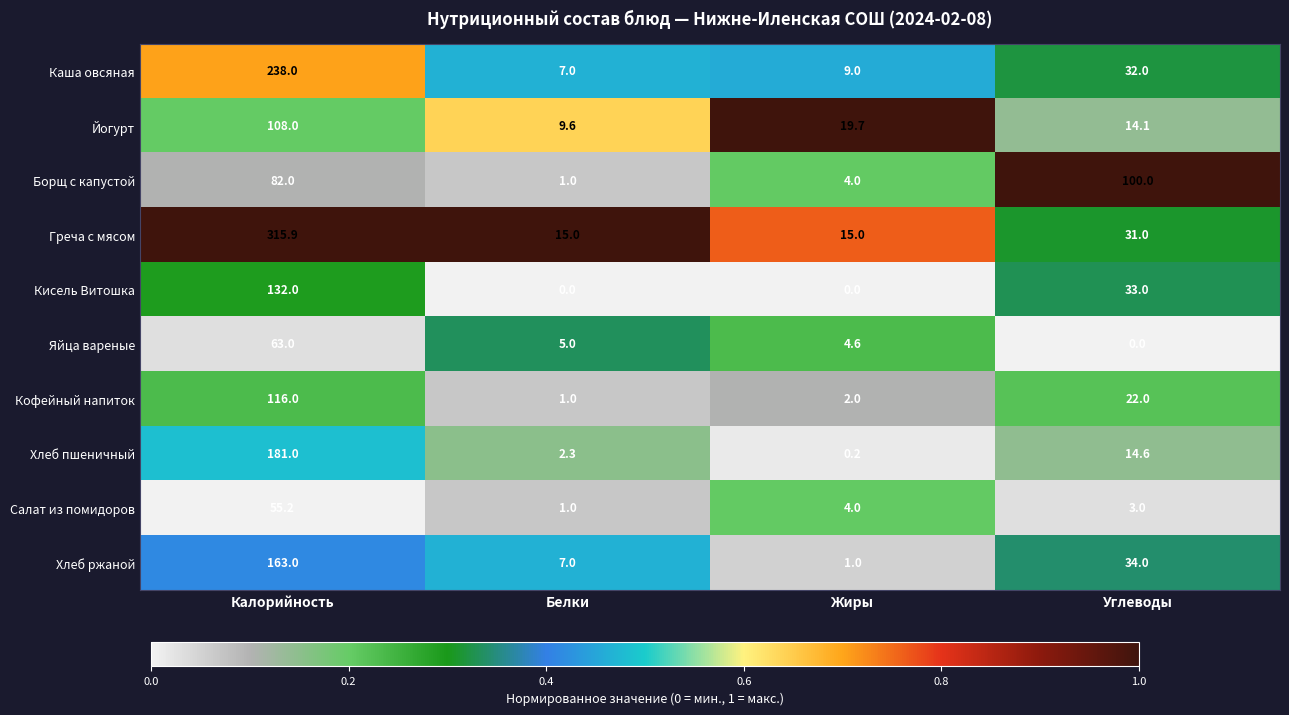

Which series has the largest range (max minus min)?

Греча с мясом